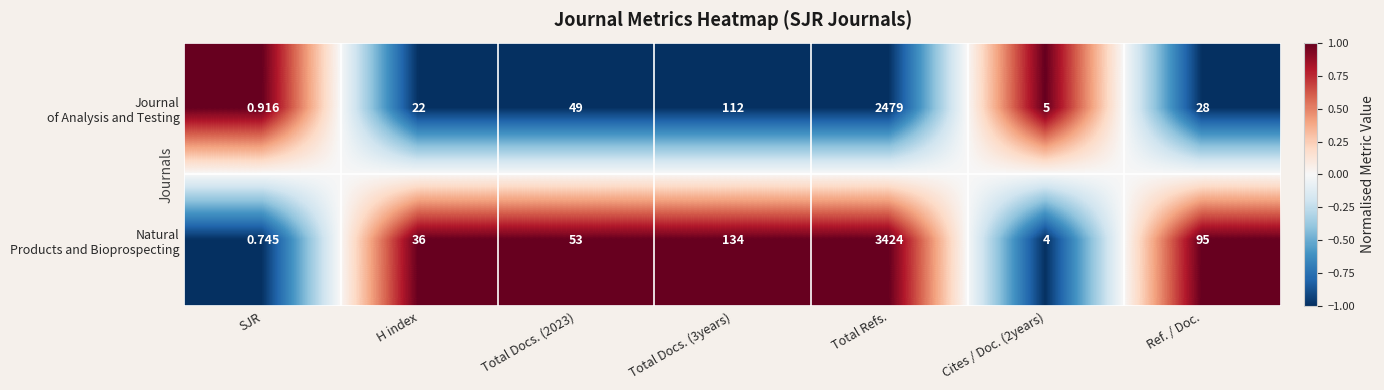

Which category has the lowest value across all series?

SJR